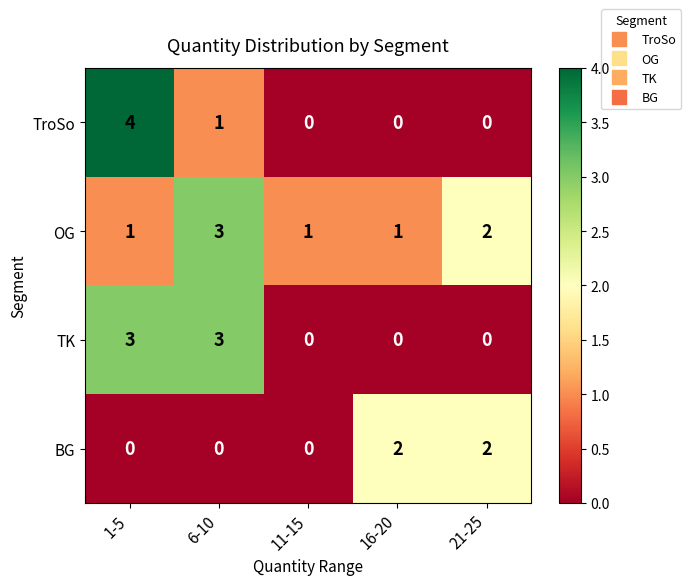

The TK series shows 2 at 11-15. True or false?

False